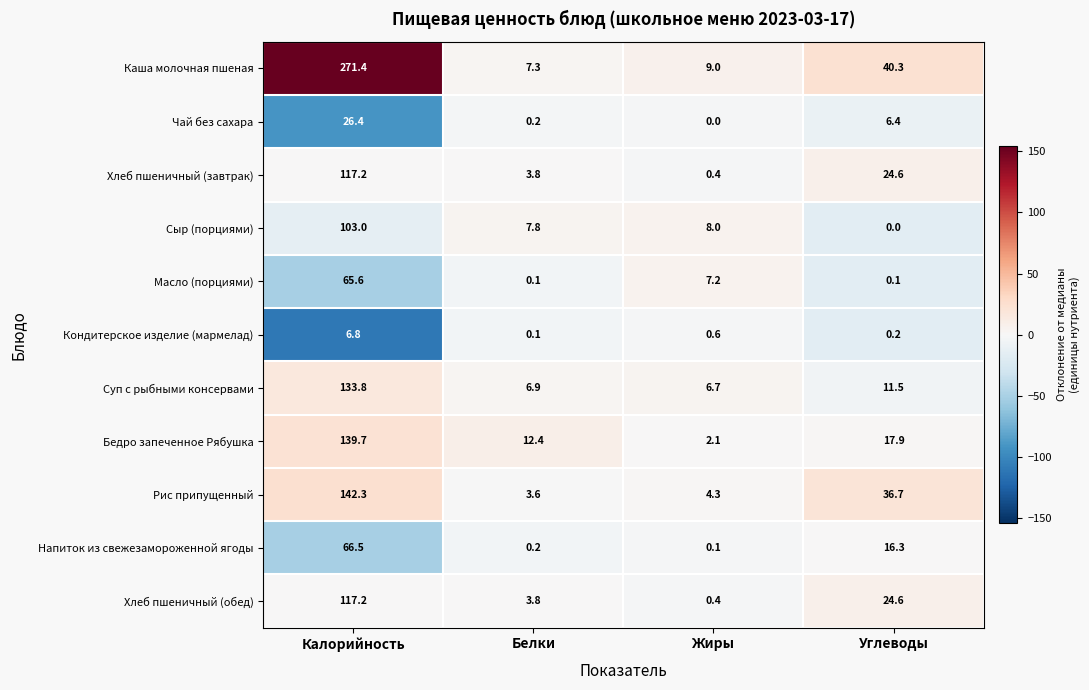

Which series has the largest range (max minus min)?

Каша молочная пшеная